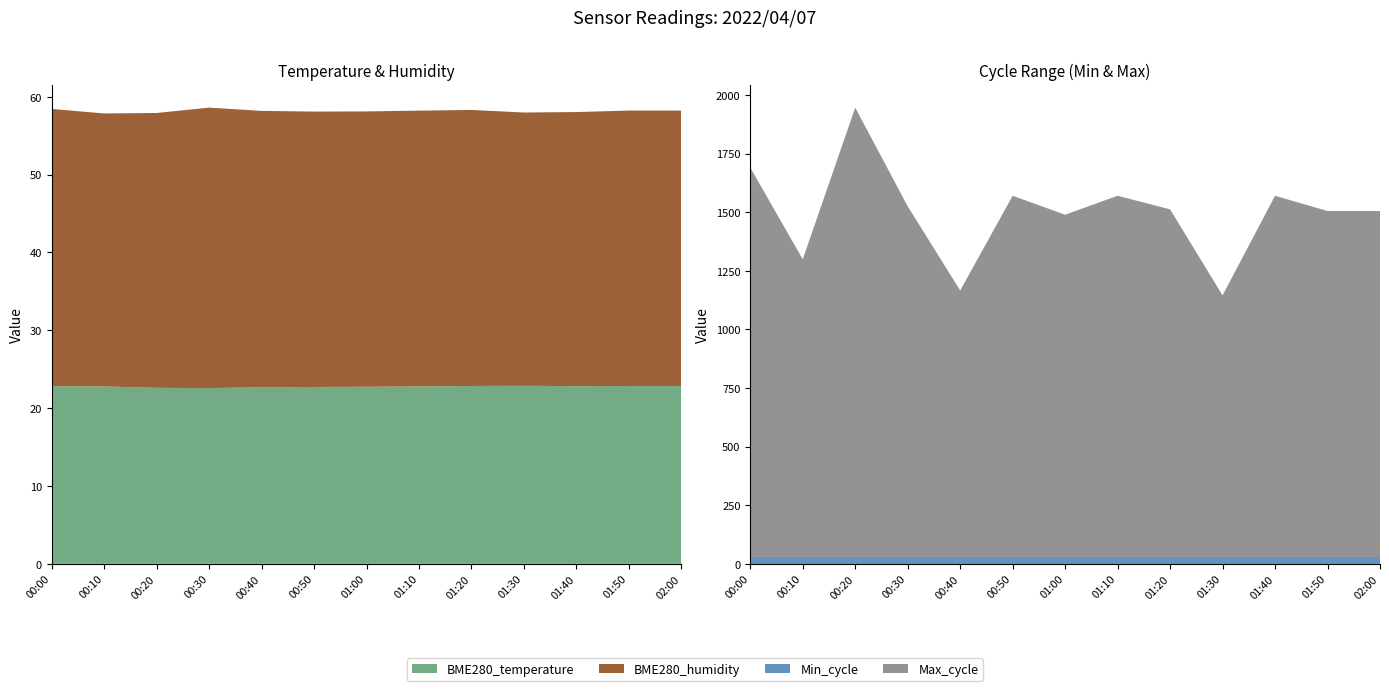

Reading right to left, list all the values displayed in this chart.

BME280_temperature: 02:00=22.9	01:50=22.9	01:40=22.8	01:30=22.9	01:20=22.9	01:10=22.8	01:00=22.8	00:50=22.7	00:40=22.7	00:30=22.6	00:20=22.6	00:10=22.8	00:00=22.8
BME280_humidity: 02:00=35.4	01:50=35.4	01:40=35.2	01:30=35.1	01:20=35.5	01:10=35.4	01:00=35.4	00:50=35.4	00:40=35.5	00:30=36.0	00:20=35.3	00:10=35.1	00:00=35.6
Min_cycle: 02:00=29.0	01:50=29.0	01:40=29.0	01:30=29.0	01:20=29.0	01:10=29.0	01:00=29.0	00:50=29.0	00:40=29.0	00:30=29.0	00:20=29.0	00:10=29.0	00:00=29.0
Max_cycle: 02:00=1476.0	01:50=1476.0	01:40=1541.0	01:30=1116.0	01:20=1483.0	01:10=1541.0	01:00=1460.0	00:50=1541.0	00:40=1137.0	00:30=1496.0	00:20=1917.0	00:10=1270.0	00:00=1661.0